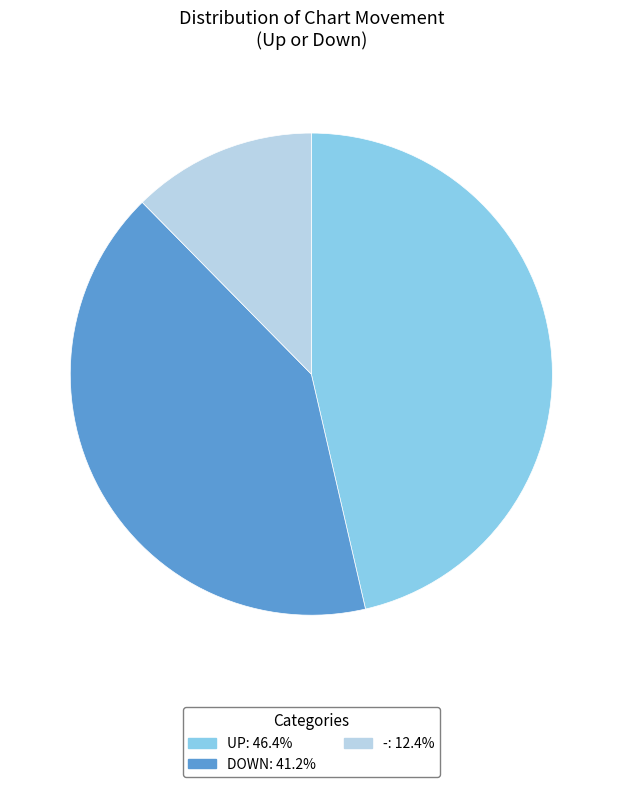

How many segments does this pie chart have?

3